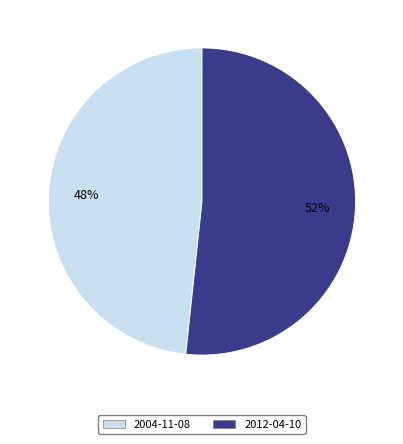

What percentage is the 2012-04-10 slice, to the nearest percent?

52%